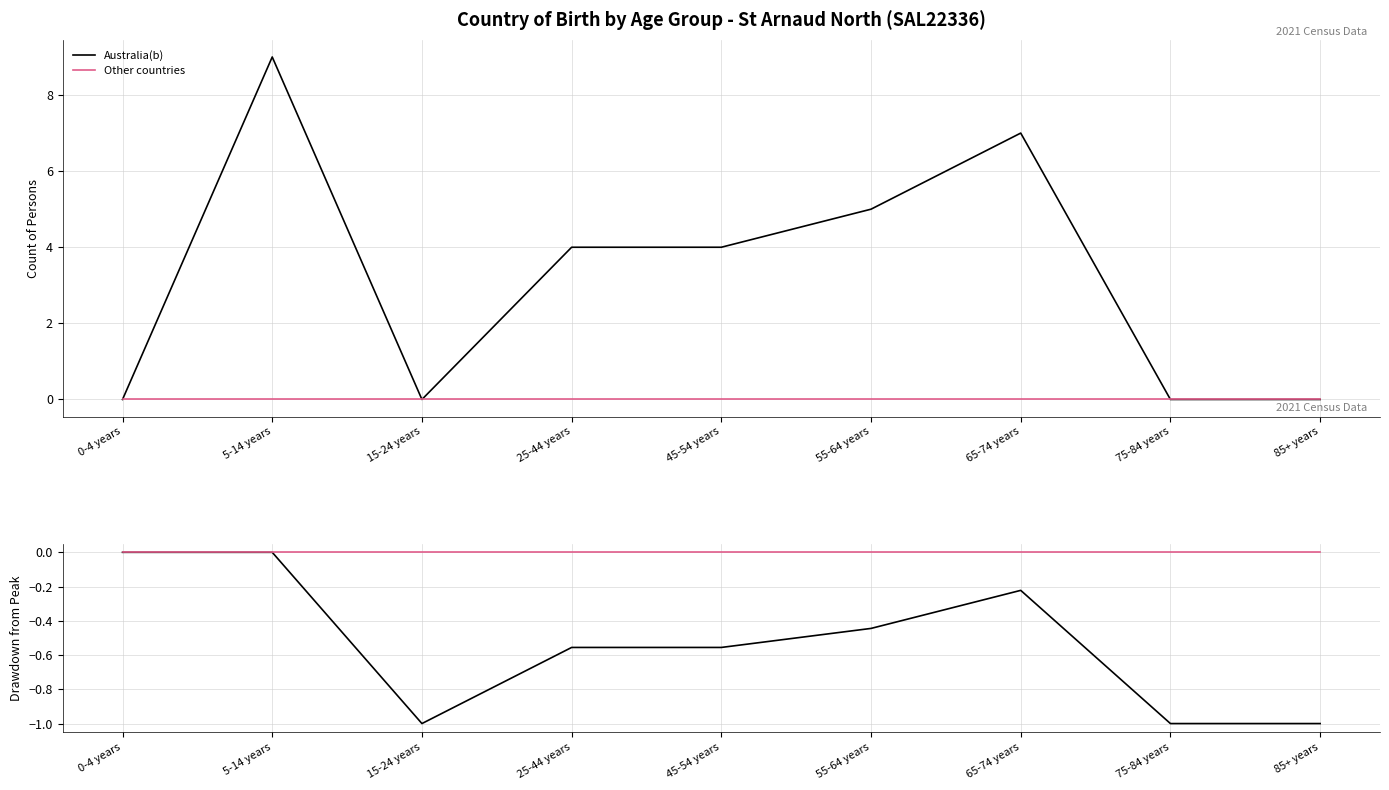

True or false: Australia(b) and Other countries intersect in this chart.

False